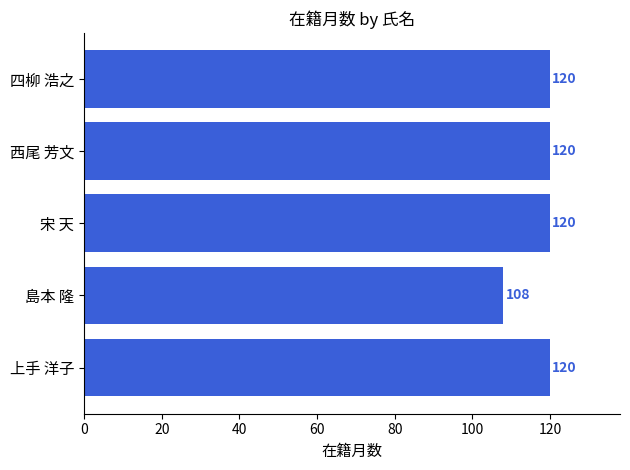

What is the ratio of the value at 西尾 芳文 to the value at 四柳 浩之?

1.0